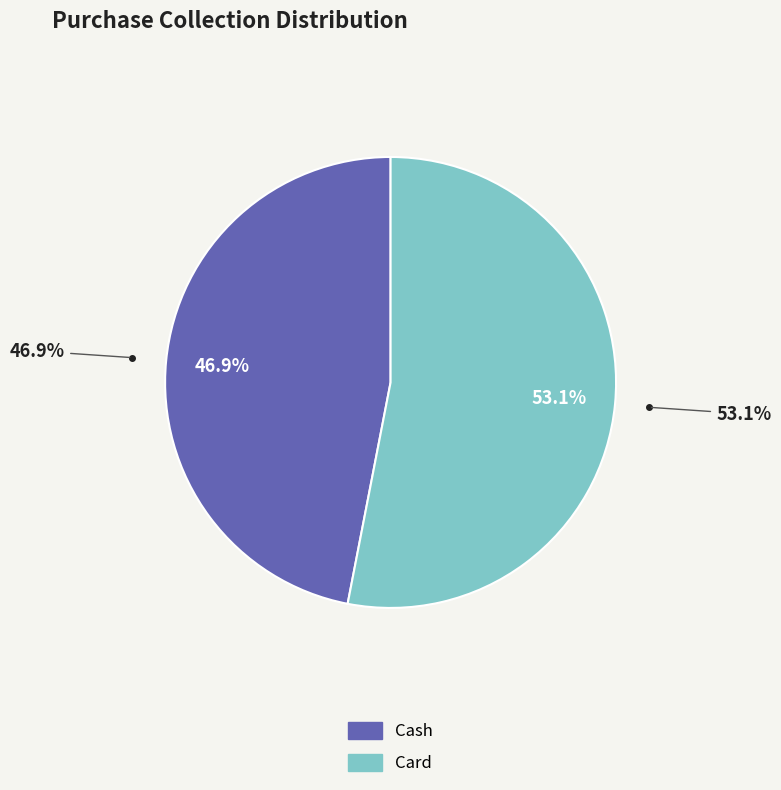

Is there a majority slice in this chart?

Yes